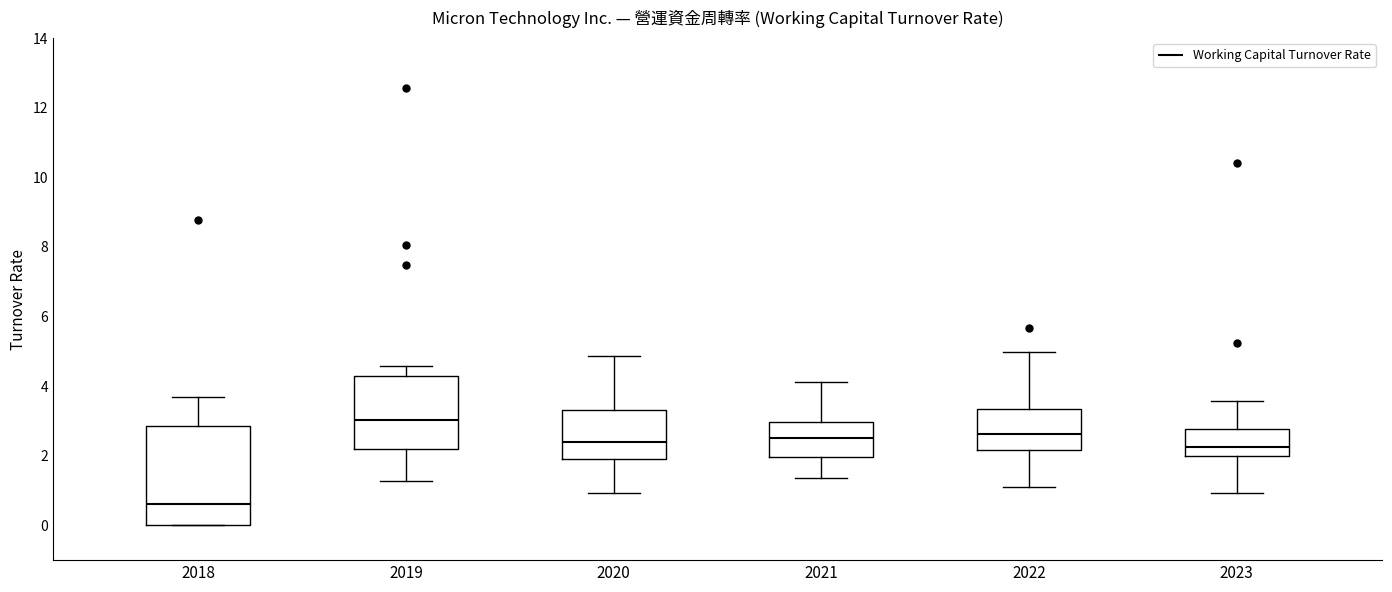

Reading left to right, transcribe this box plot: for each box, give where its median line is, the range the box spans, and where its two whiskers end, as read against the y-axis. The values are not printed on the chart, so give them approximately, as read against the axis.

2018: median 0.6, box 0.0 to 2.8, whiskers 0.0 to 3.8
2019: median 3.0, box 2.2 to 4.2, whiskers 1.2 to 4.6
2020: median 2.4, box 1.8 to 3.4, whiskers 1.0 to 4.8
2021: median 2.6, box 2.0 to 3.0, whiskers 1.4 to 4.2
2022: median 2.6, box 2.2 to 3.4, whiskers 1.2 to 5.0
2023: median 2.2, box 2.0 to 2.8, whiskers 1.0 to 3.6